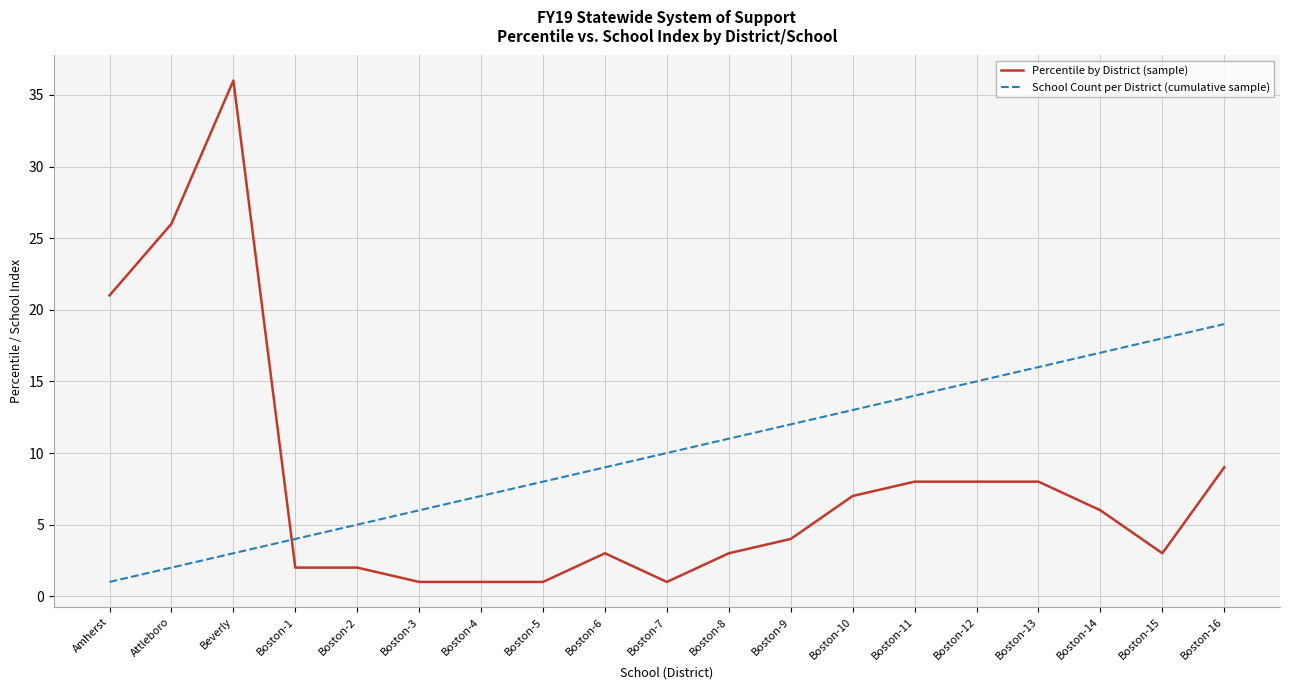

What position from the left is Boston-13?

16